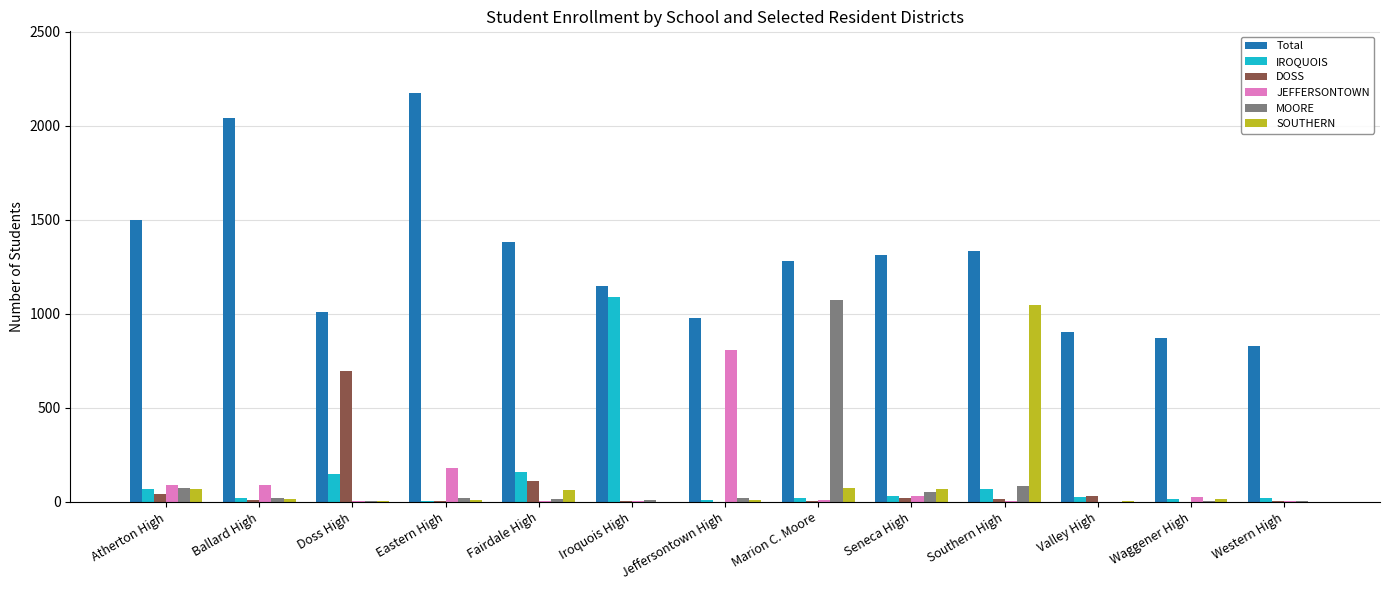

How many groups of bars are there?

13